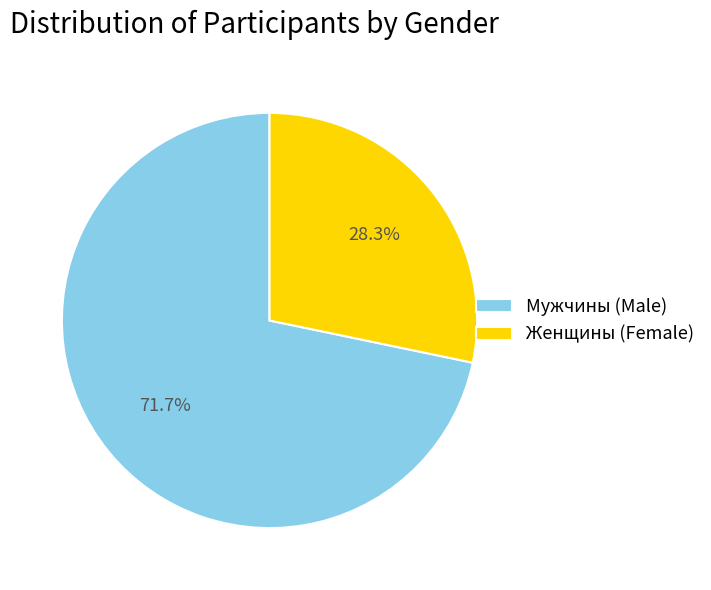

Is there a majority slice in this chart?

Yes